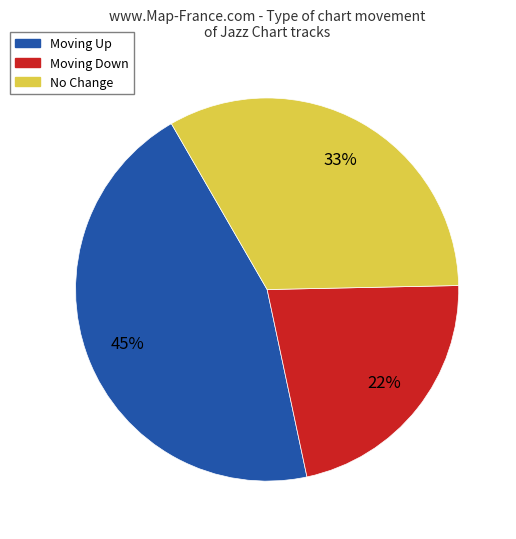

Is there a majority slice in this chart?

No